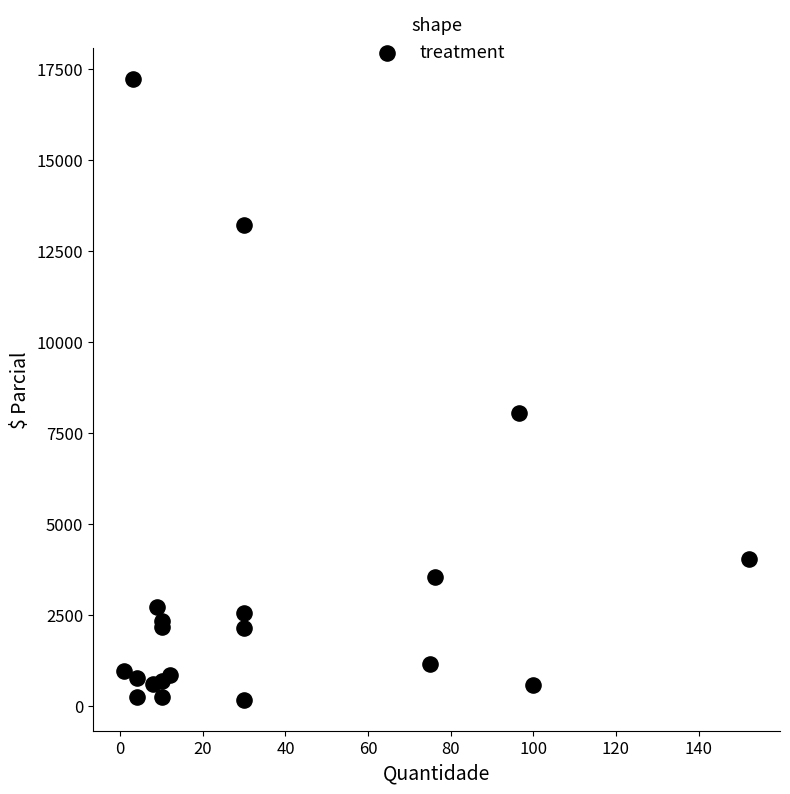

What Y value in the scatter plot is closest to 8691?

8054.5